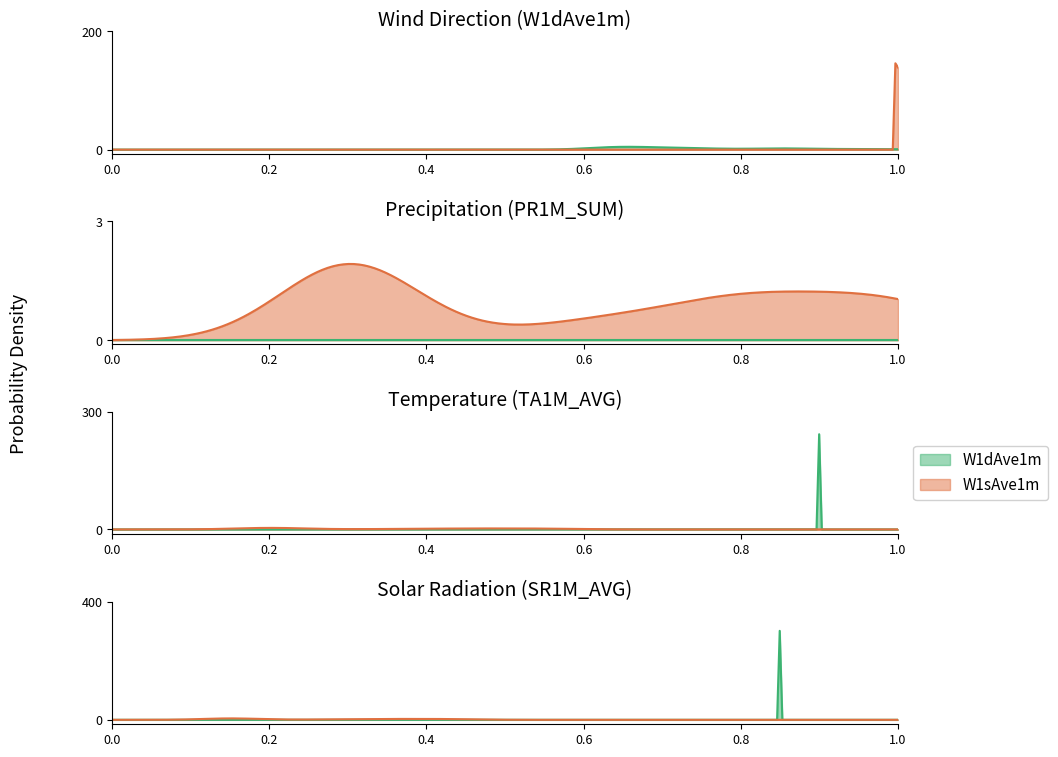

True or false: W1dAve1m has more than 2 points higher than both neighbors.

True